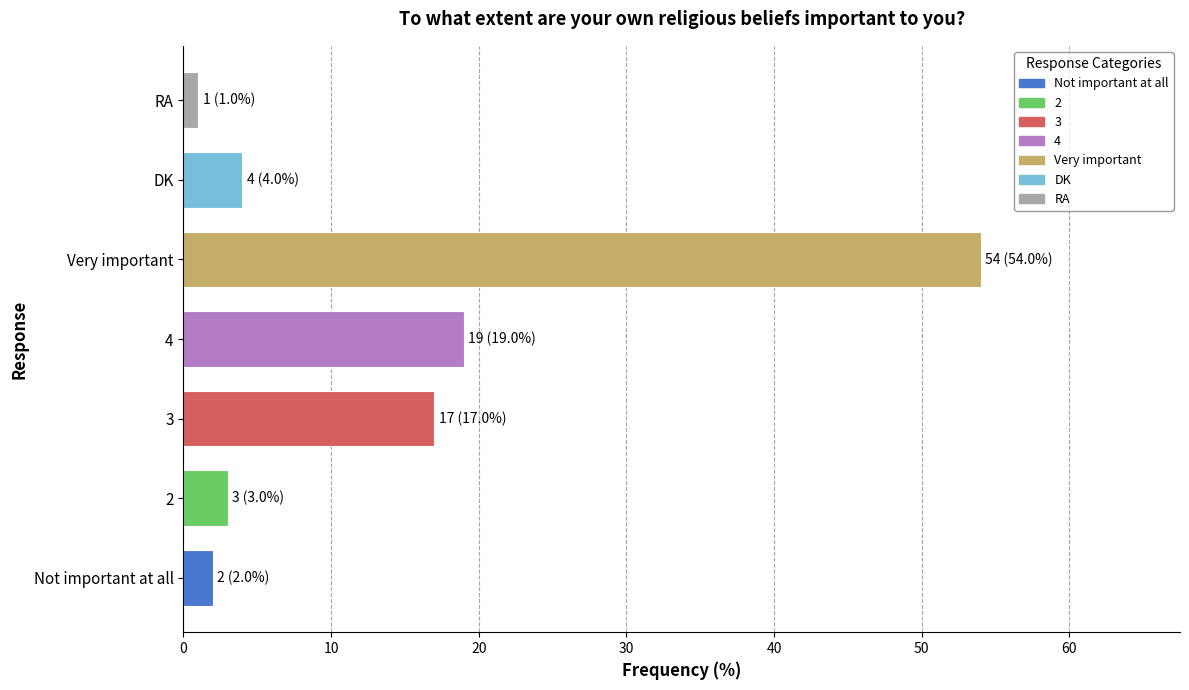

What value does the data have at DK, to the nearest 5?

5